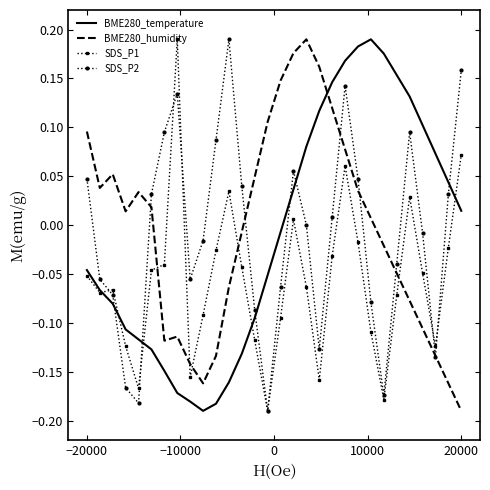

True or false: BME280_temperature and BME280_humidity cross at least once.

True